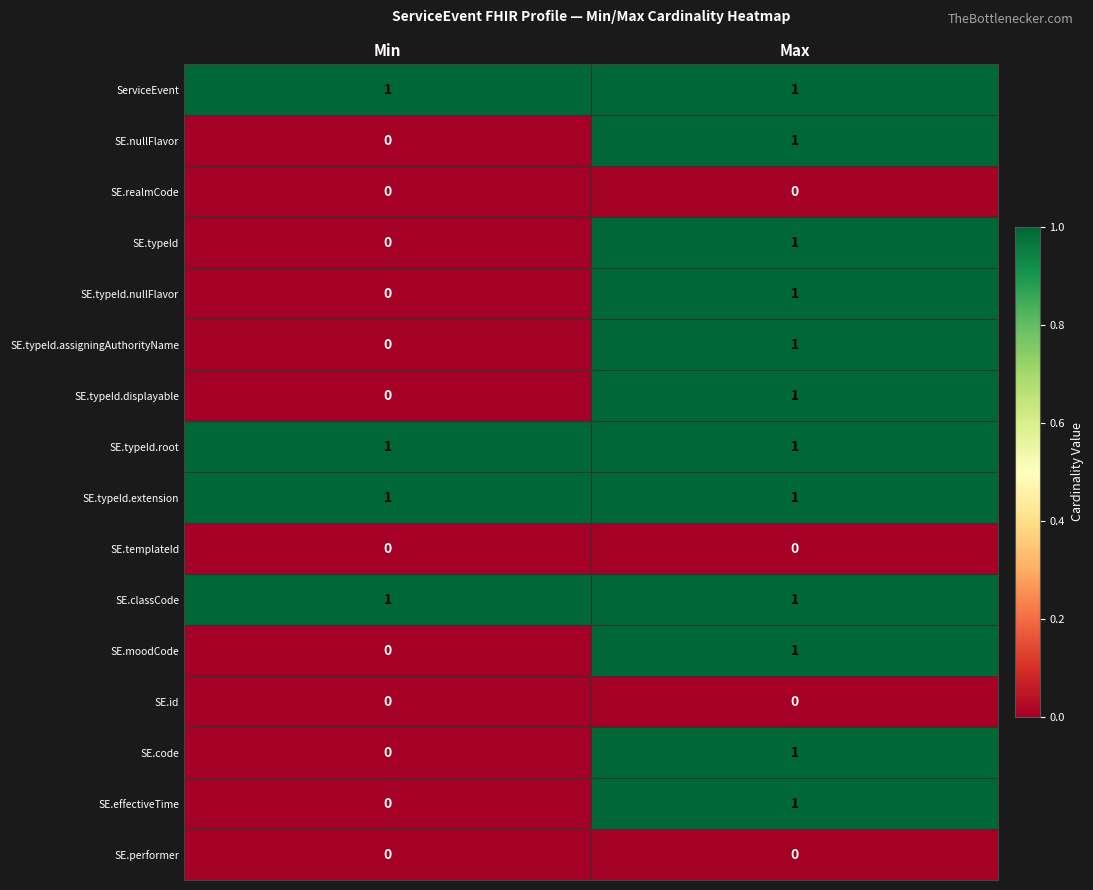

What is the total value across all series at Max?

12